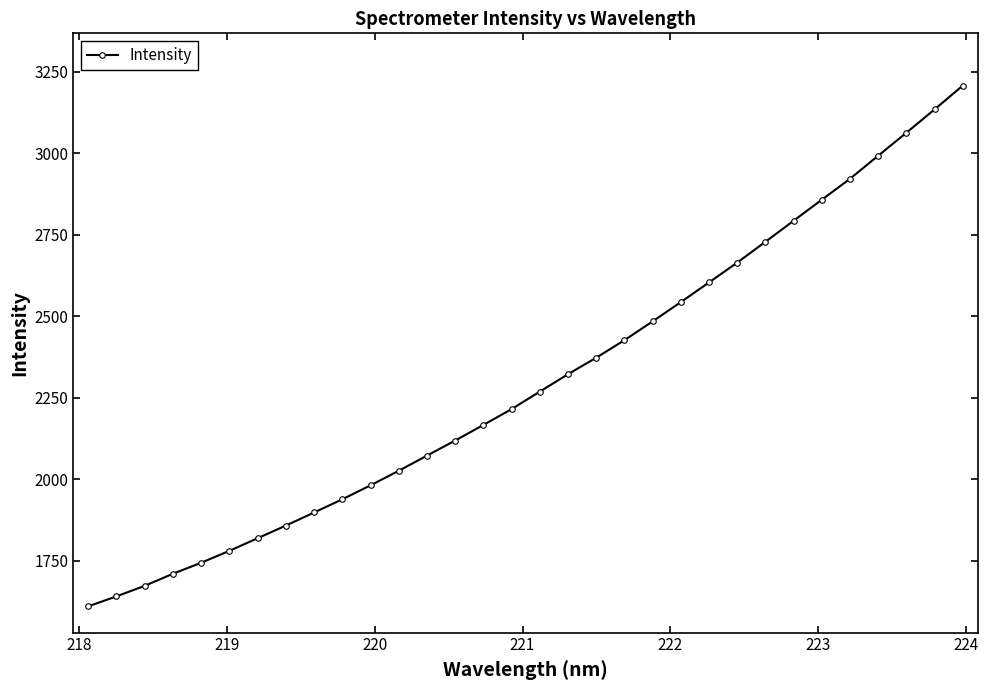

What is the value of the 2nd point from the left?

1640.8